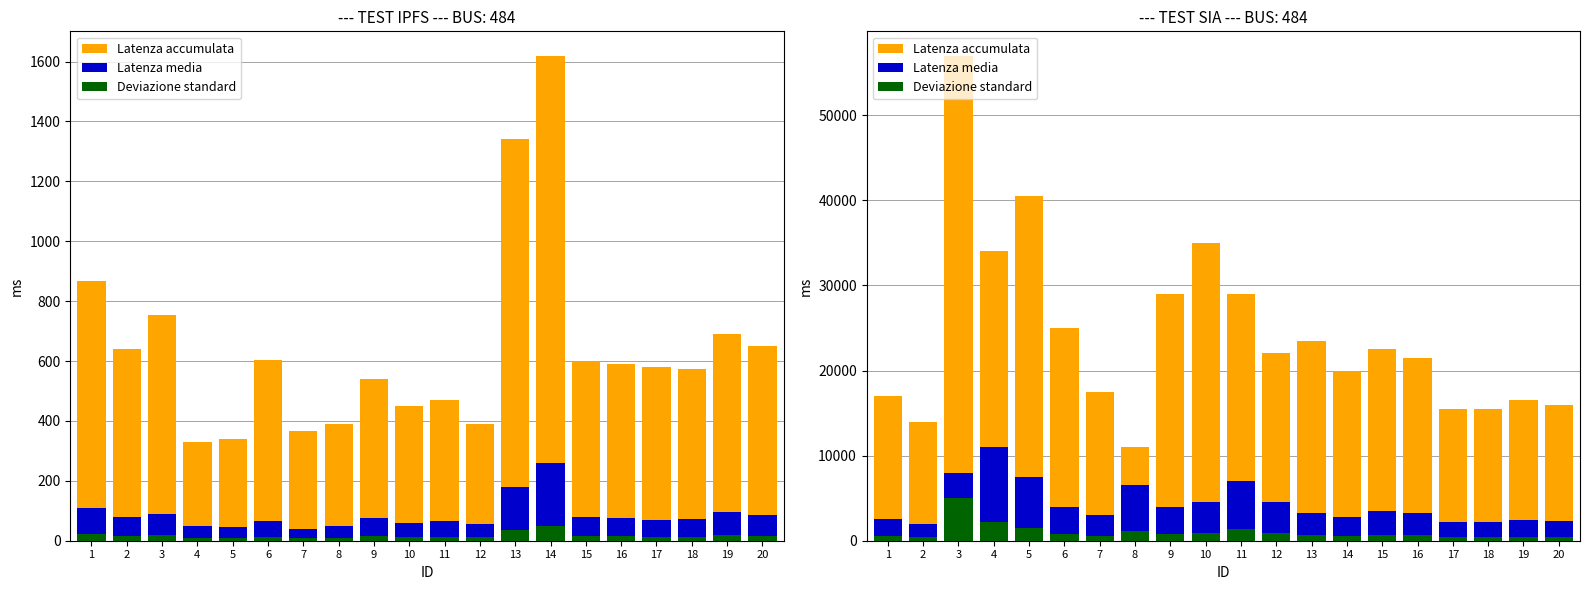

Reading right to left, extract all data points from this chart.

Latenza accumulata: 20=16000	19=16500	18=15500	17=15500	16=21500	15=22500	14=20000	13=23500	12=22000	11=29000	10=35000	9=29000	8=11000	7=17500	6=25000	5=40500	4=34000	3=57000	2=14000	1=17000
Latenza media: 20=2300	19=2400	18=2200	17=2200	16=3200	15=3500	14=2800	13=3200	12=4500	11=7000	10=4500	9=4000	8=6500	7=3000	6=4000	5=7500	4=11000	3=8000	2=2000	1=2500
Deviazione standard: 20=460	19=480	18=440	17=440	16=640	15=700	14=560	13=640	12=900	11=1400	10=900	9=800	8=1200	7=600	6=800	5=1500	4=2200	3=5000	2=400	1=500